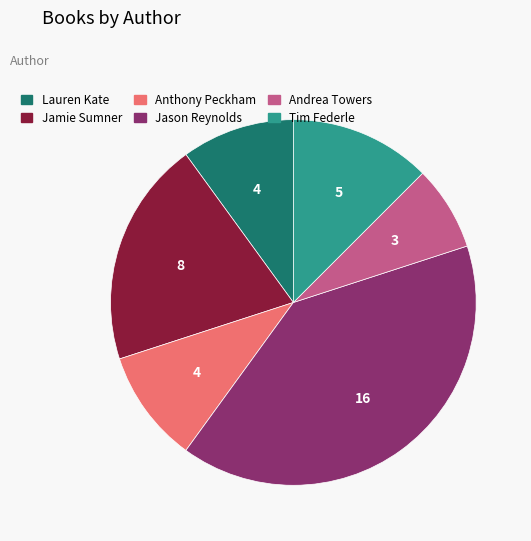

Is there any slice that represents more than half of the pie?

No